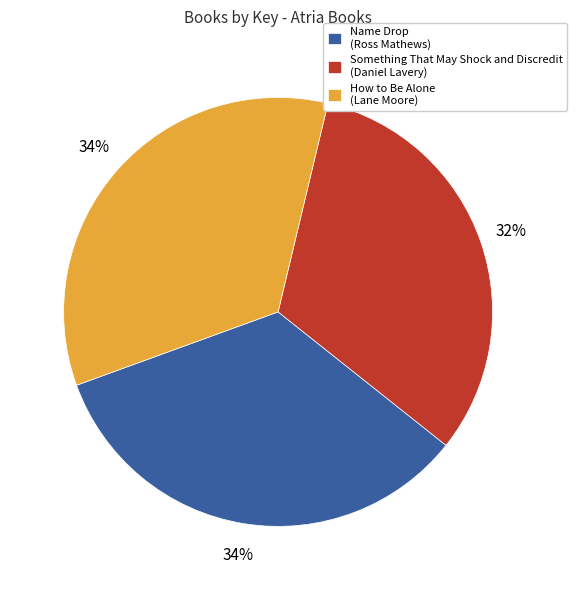

To the nearest percent, what is the average slice percentage?

33%